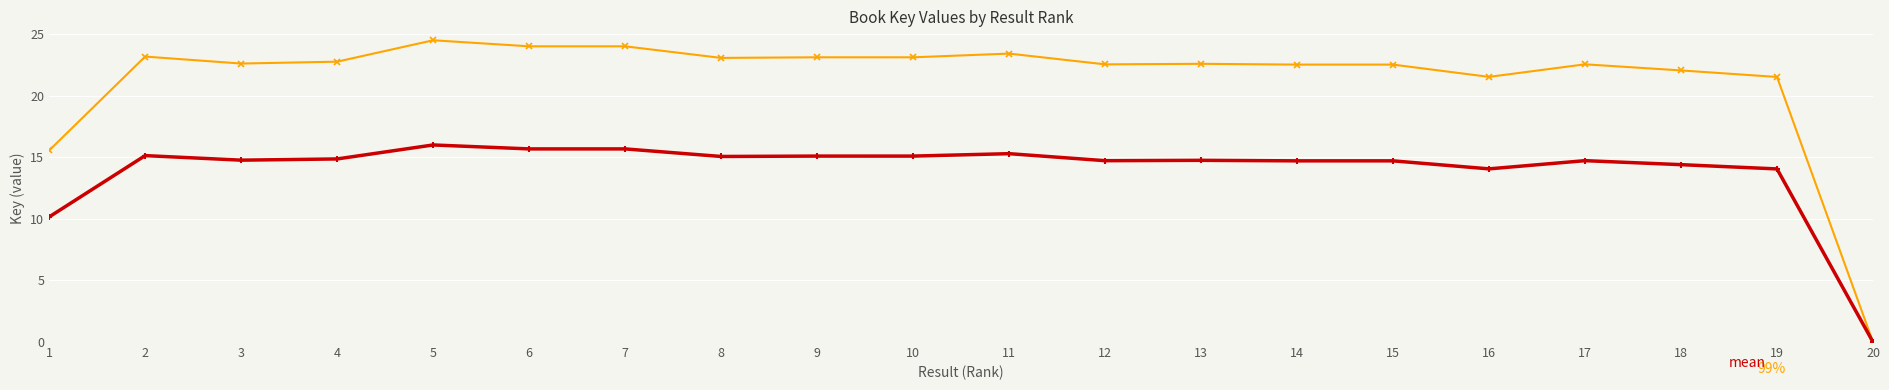

What is the greatest value displayed?

24.5